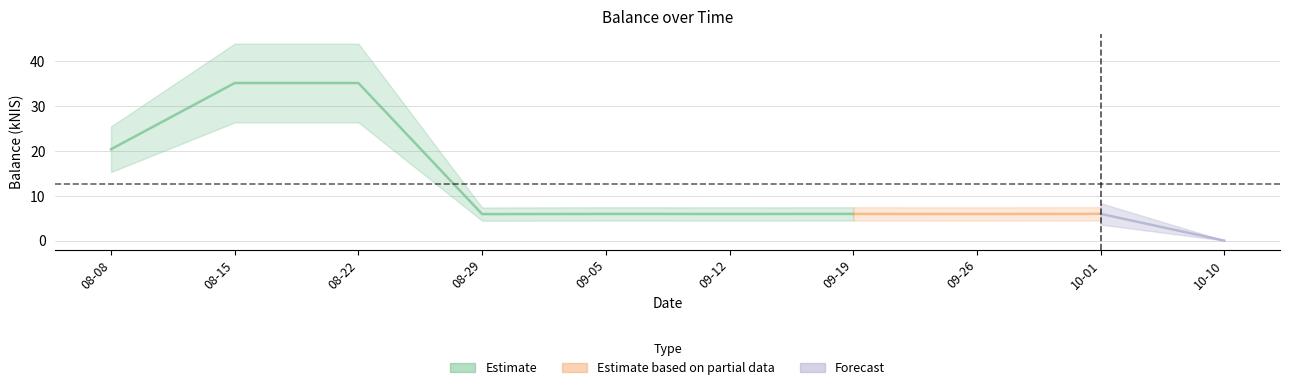

At which label does the data first exceed 5?

2024-08-08